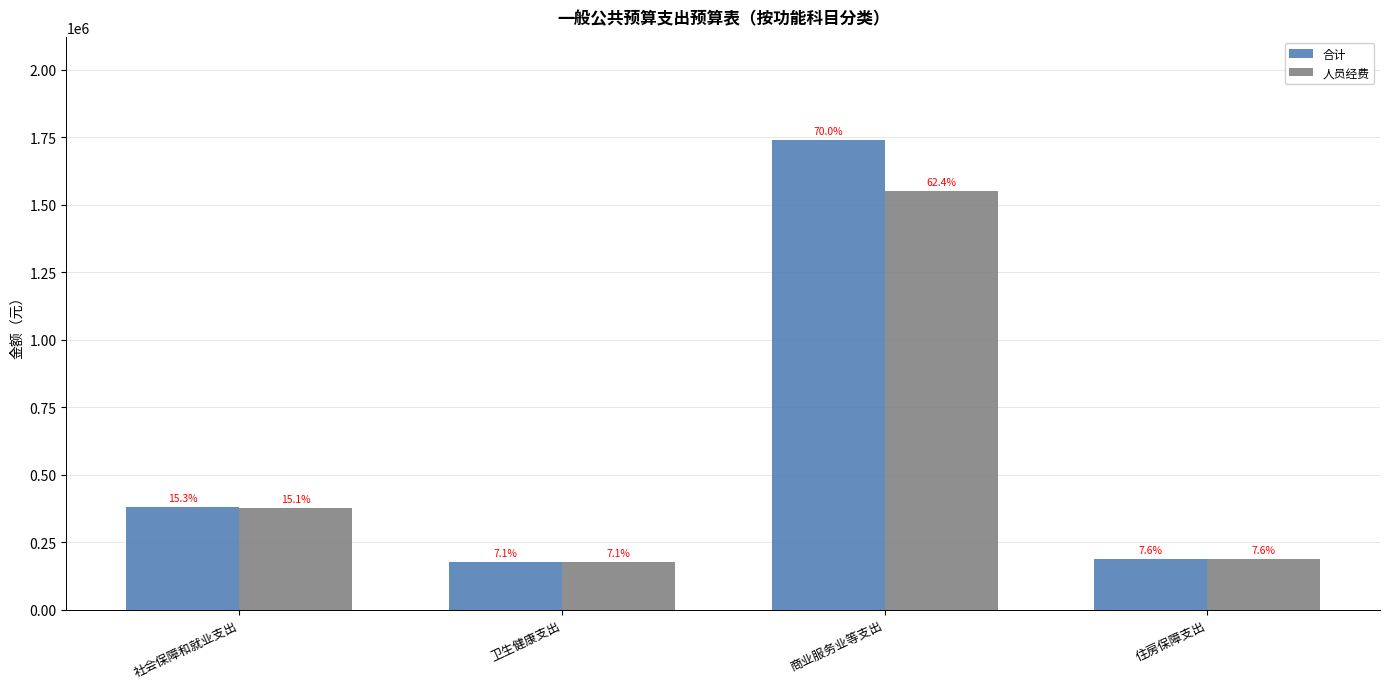

How many groups of bars are there?

4